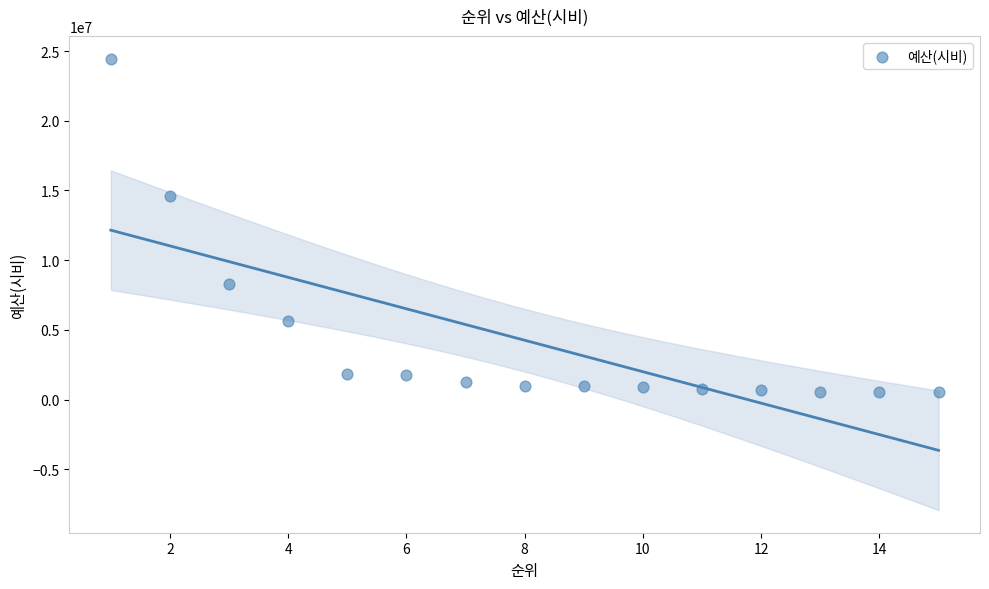

What Y value in the scatter plot is closest to 12487159?

14615000